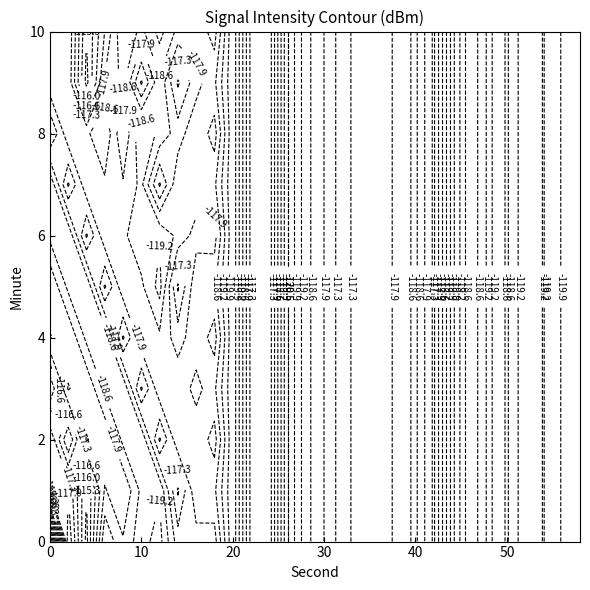

What is the difference between the highest and lowest values at 10?

5.2